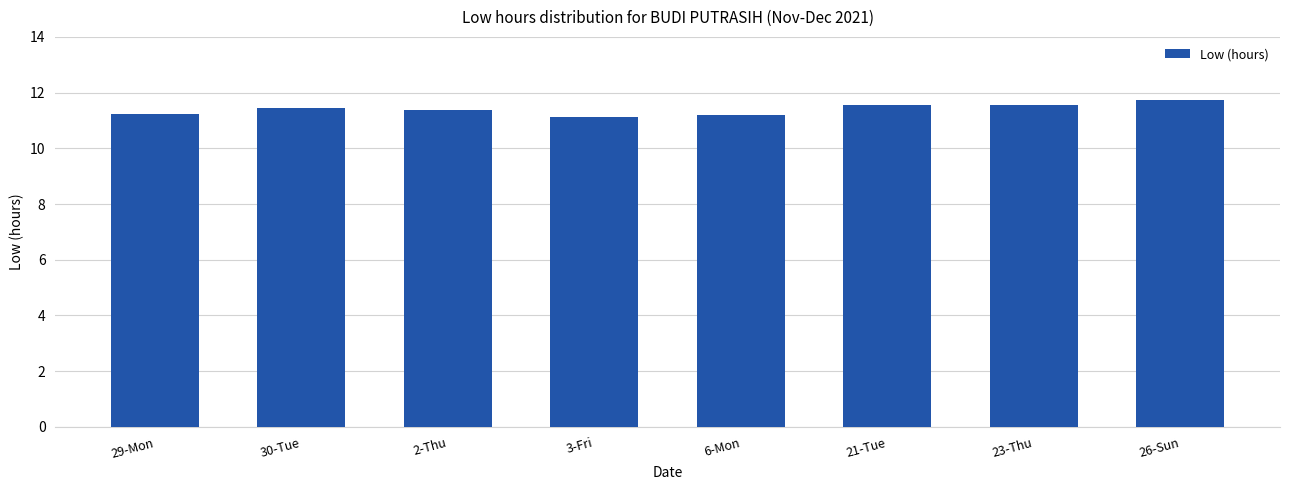

How many series are shown in this chart?

1